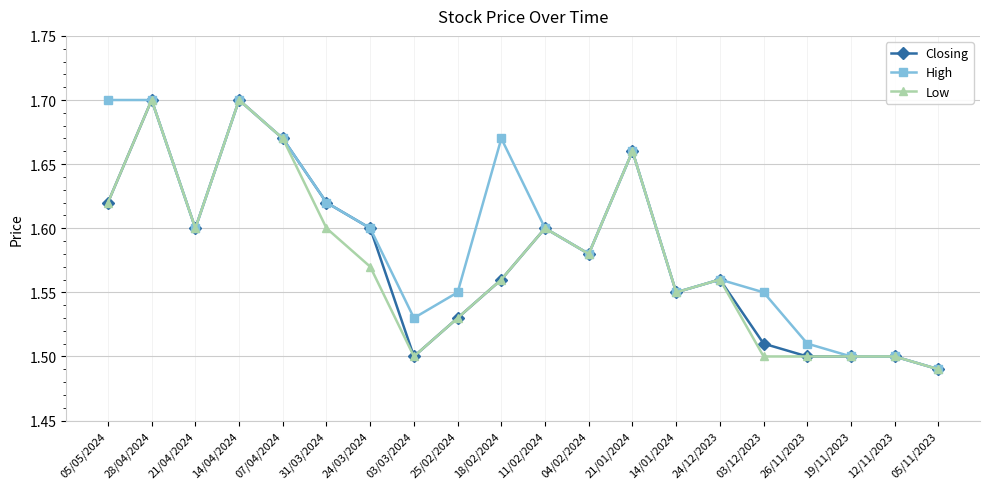

At which label is Closing closest to 1?

05/11/2023